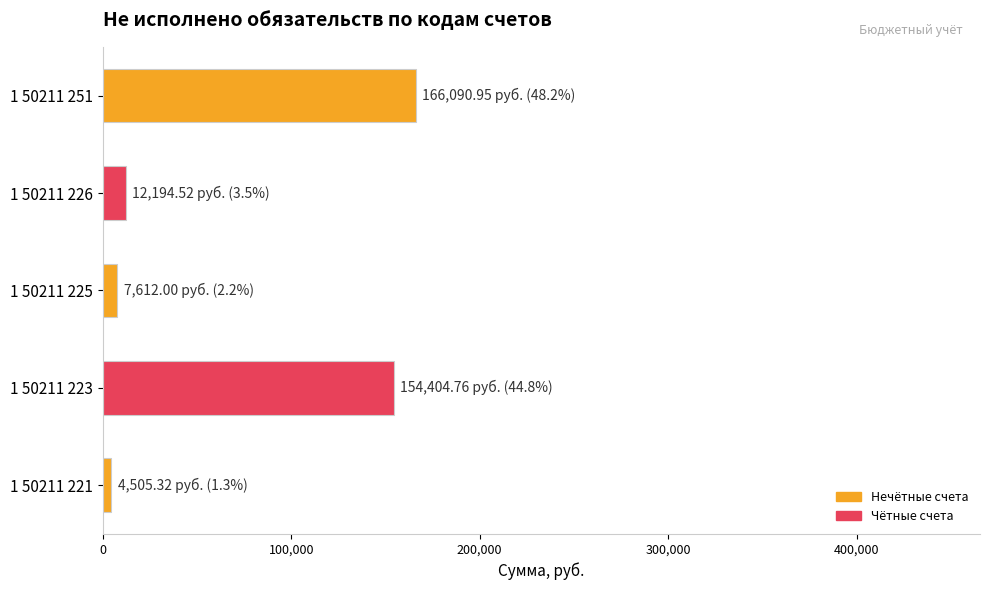

The value at 1 50211 251 is 166091.0. True or false?

True